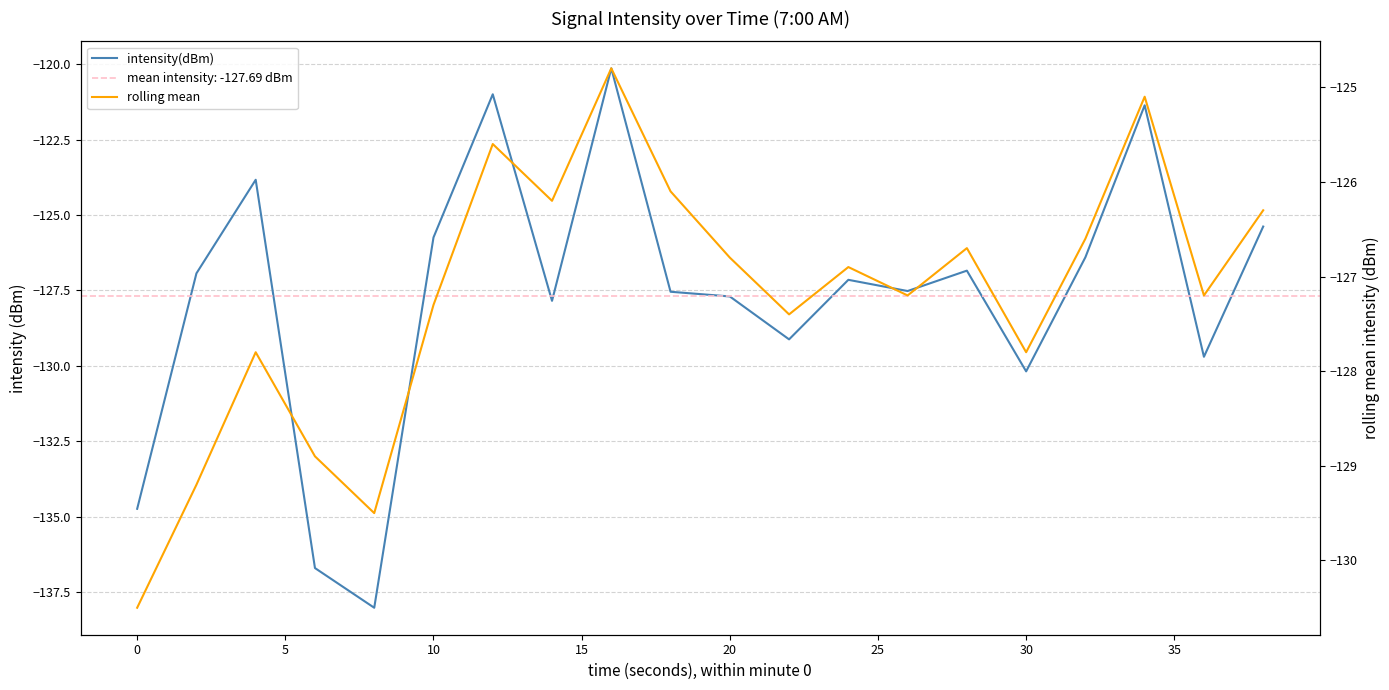

Reading left to right, transcribe all the data shown in this chart.

intensity(dBm): -134.7	-126.9	-123.8	-136.7	-138.0	-125.7	-121.0	-127.8	-120.1	-127.5	-127.7	-129.1	-127.1	-127.5	-126.8	-130.2	-126.4	-121.4	-129.7	-125.4
rolling mean: -130.5	-129.2	-127.8	-128.9	-129.5	-127.3	-125.6	-126.2	-124.8	-126.1	-126.8	-127.4	-126.9	-127.2	-126.7	-127.8	-126.6	-125.1	-127.2	-126.3